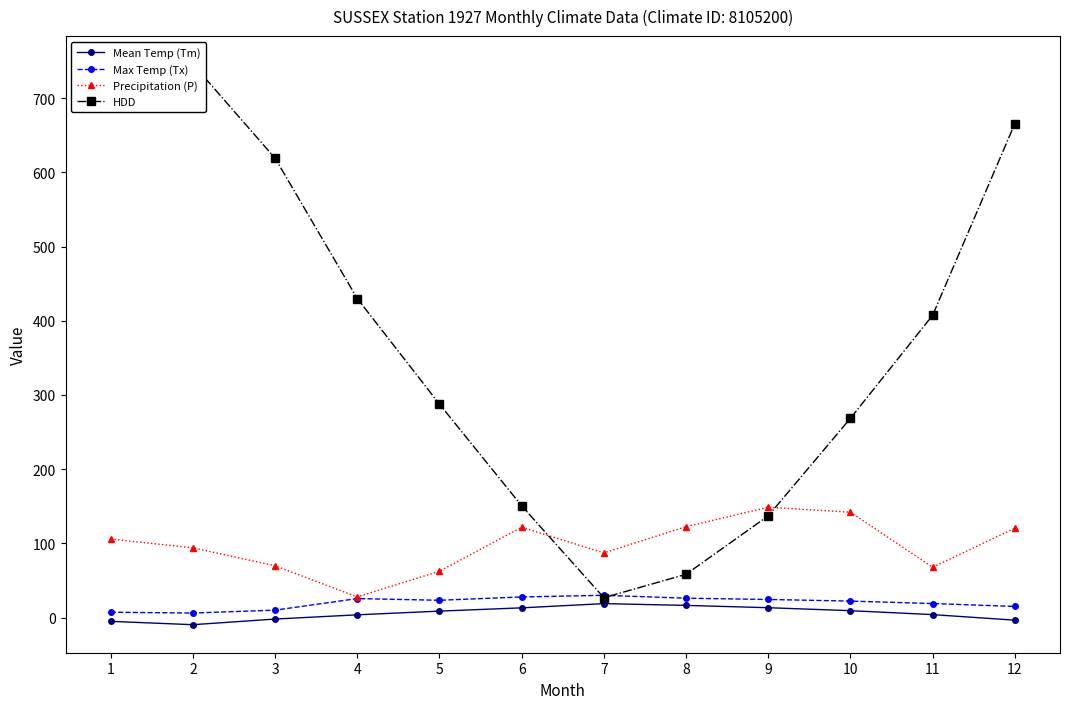

What is the minimum value shown in the chart?

-9.6